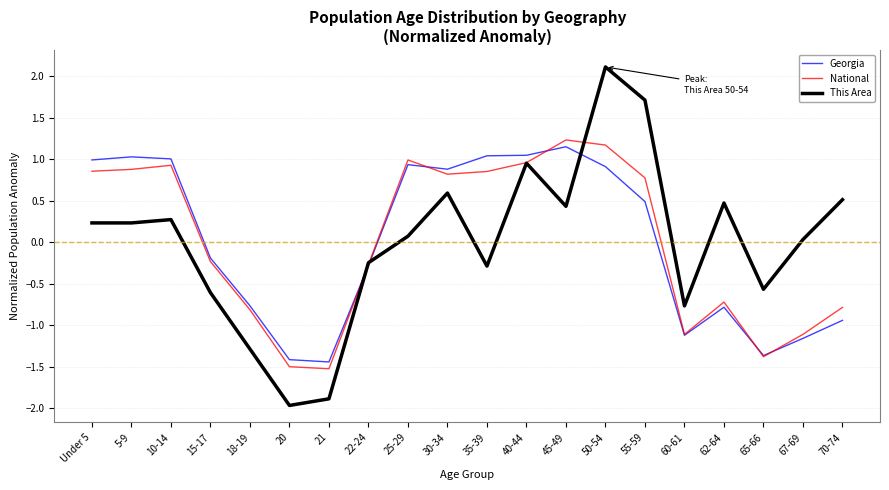

What position from the right is 50-54?

7